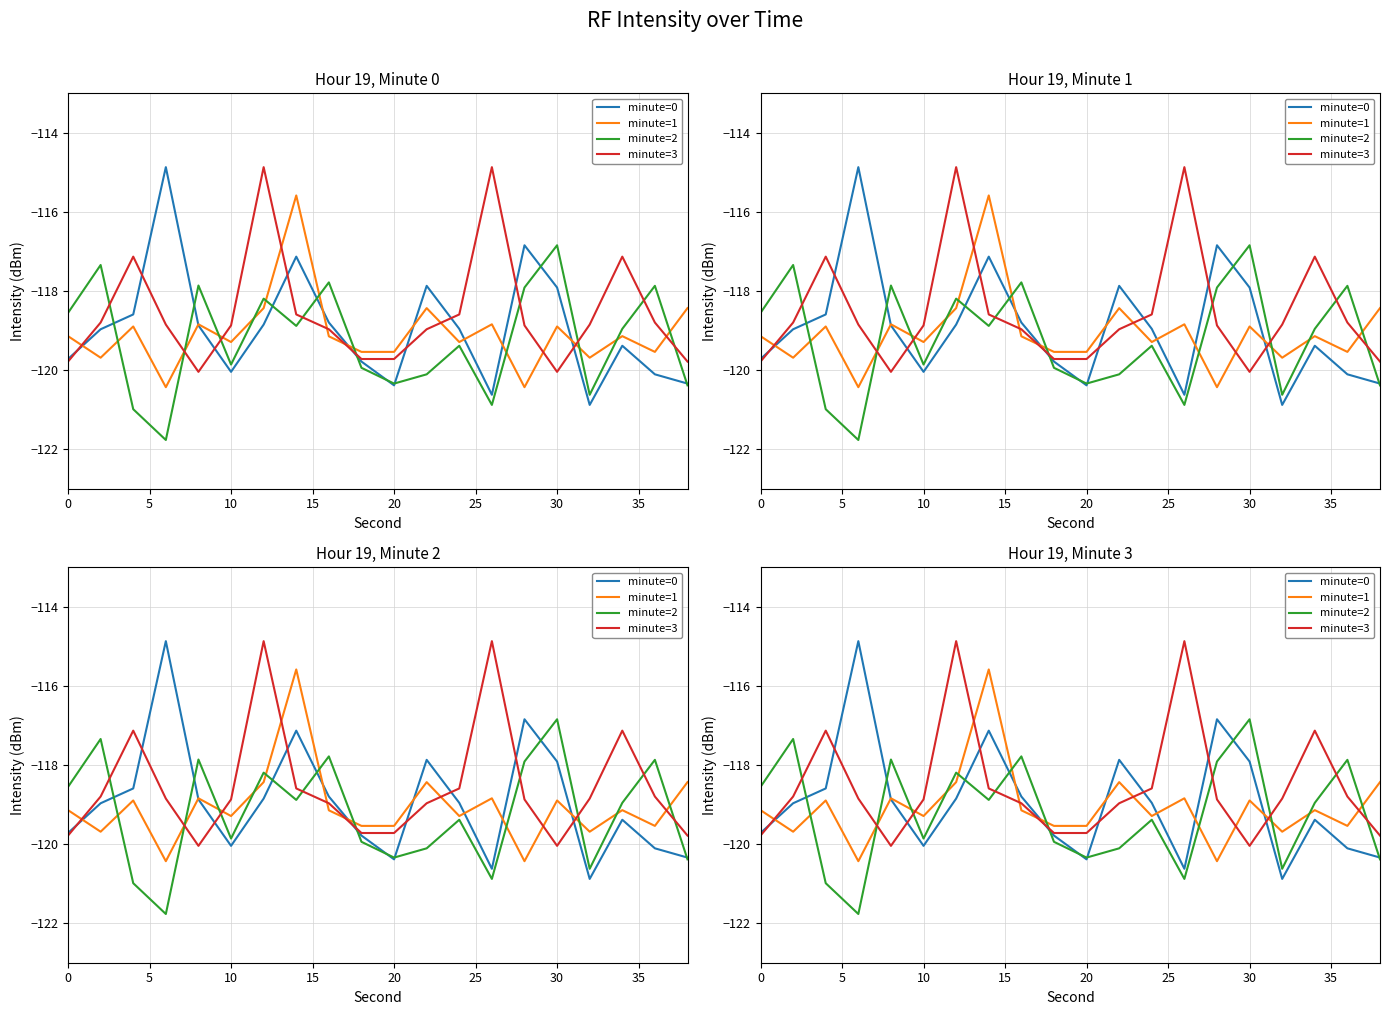

What is the minimum value shown in the chart?

-121.8